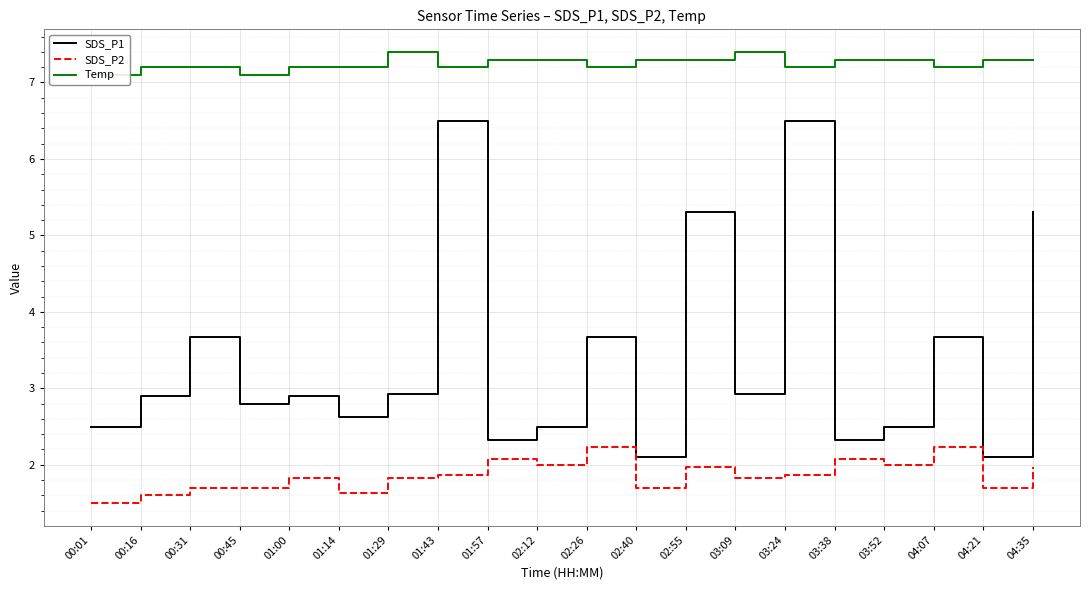

Count the Temp values in the range 7 to 8.

20